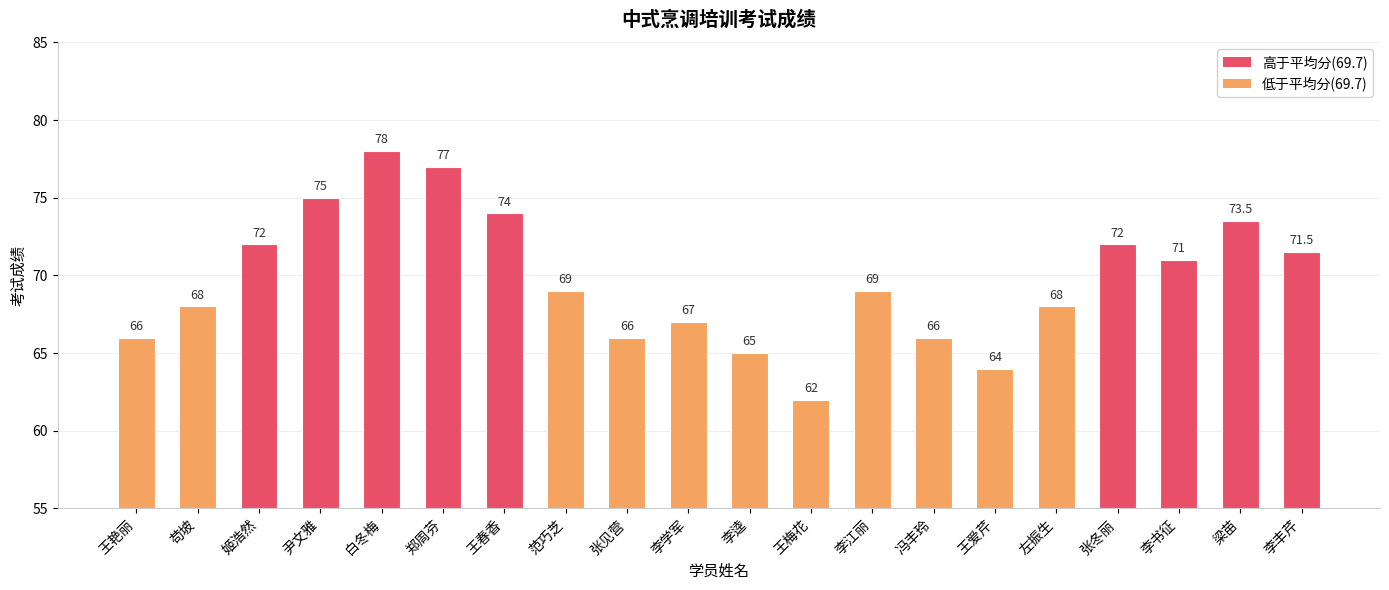

What position from the right is 王爱芹?

6